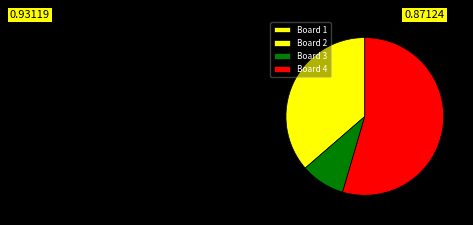

True or false: Board 1 accounts for 7% of the total.

False